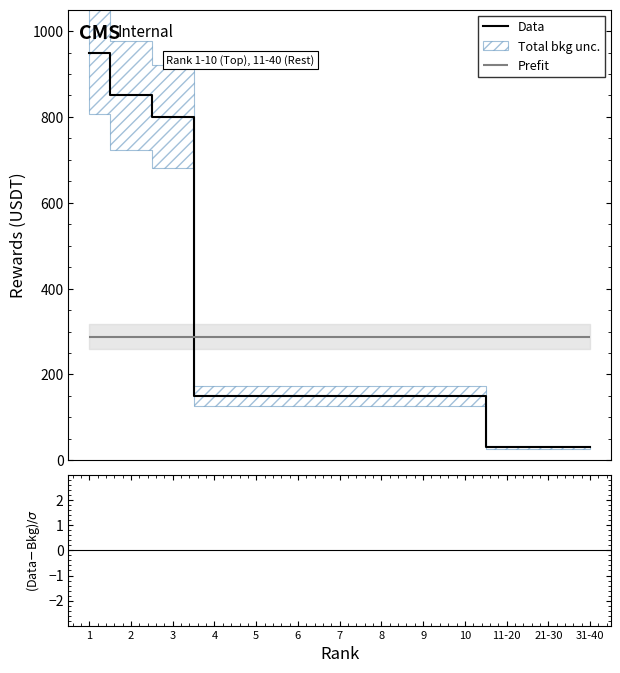

List the labels in order of value, largest first.

1, 2, 3, 4, 5, 6, 7, 8, 9, 10, 11-20, 21-30, 31-40